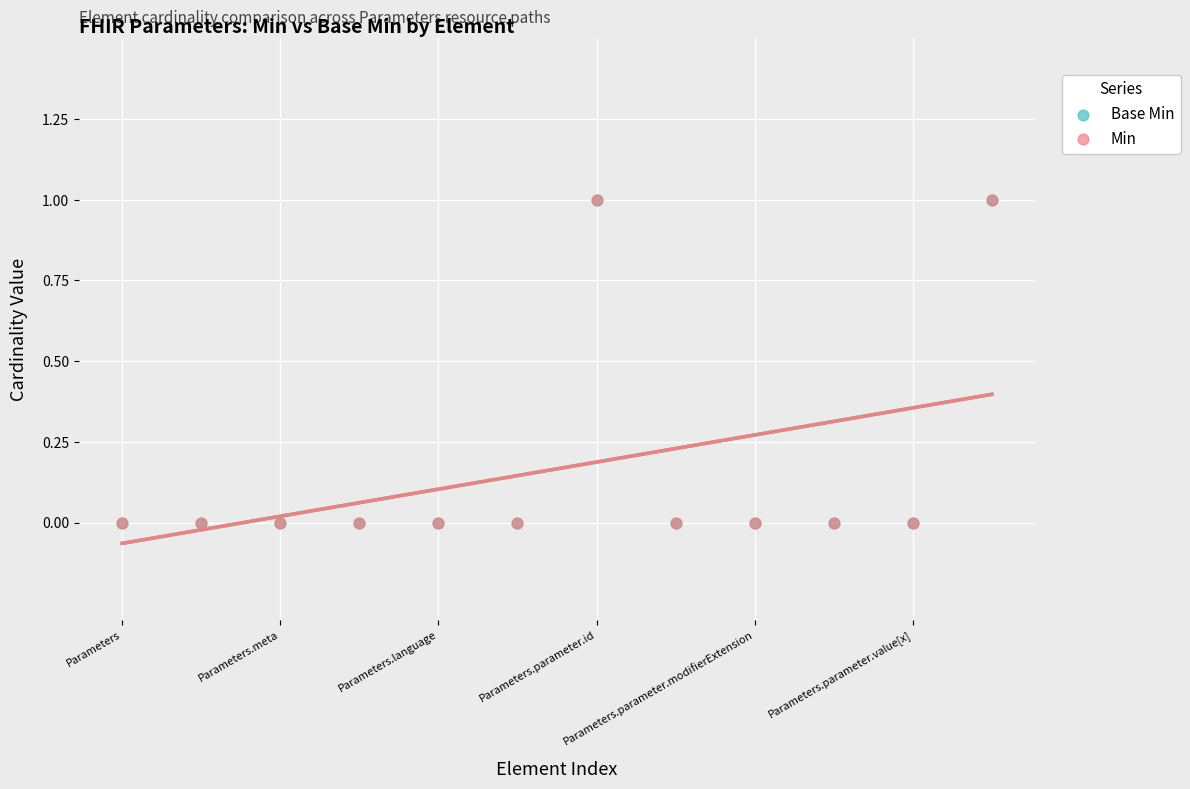

What are all the series names shown in the legend?

Base Min, Min